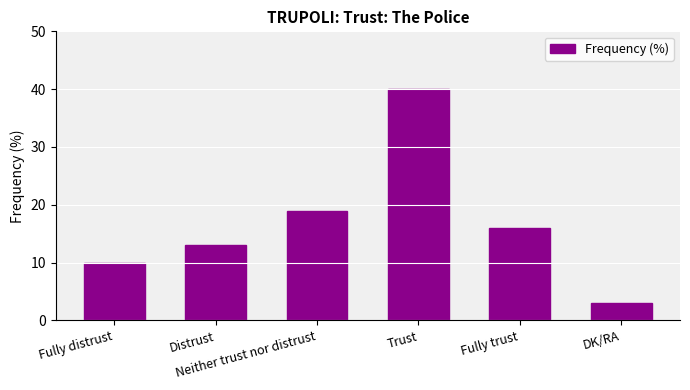

The value at Distrust is 7. True or false?

False